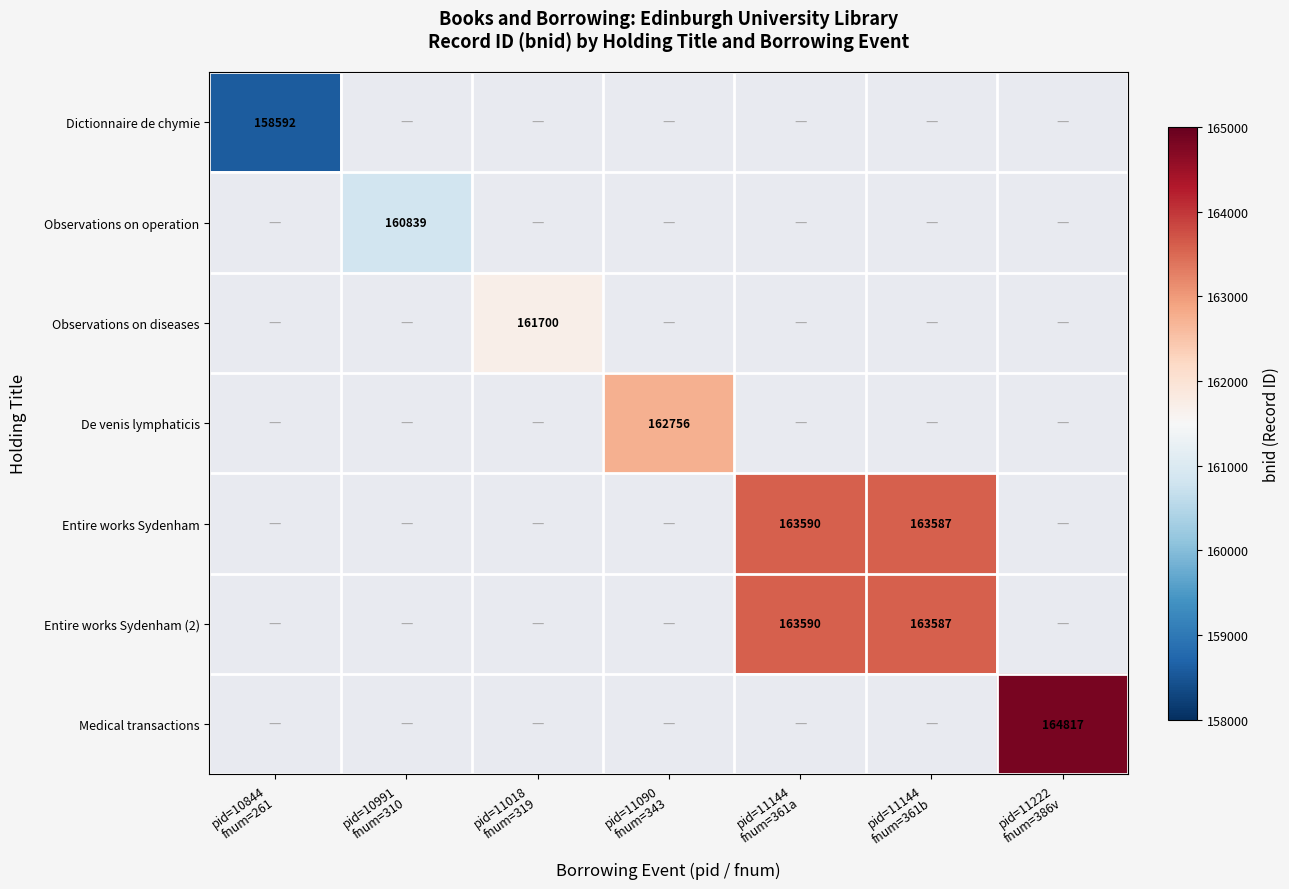

At which label does Dictionnaire de chymie reach its peak?

pid=10844 fnum=261